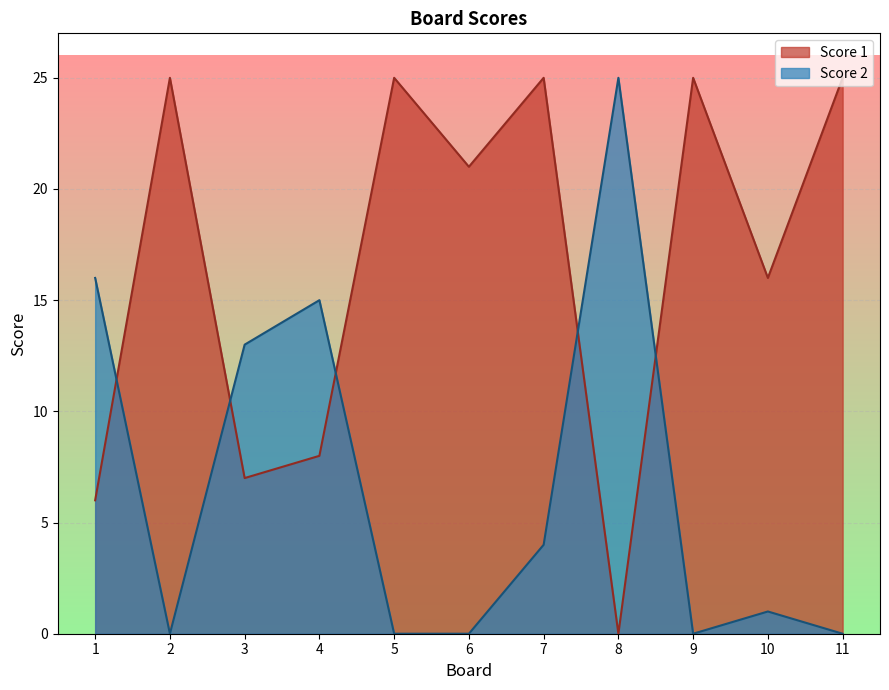

Which series changed the most between 10 and 11?

Score 1